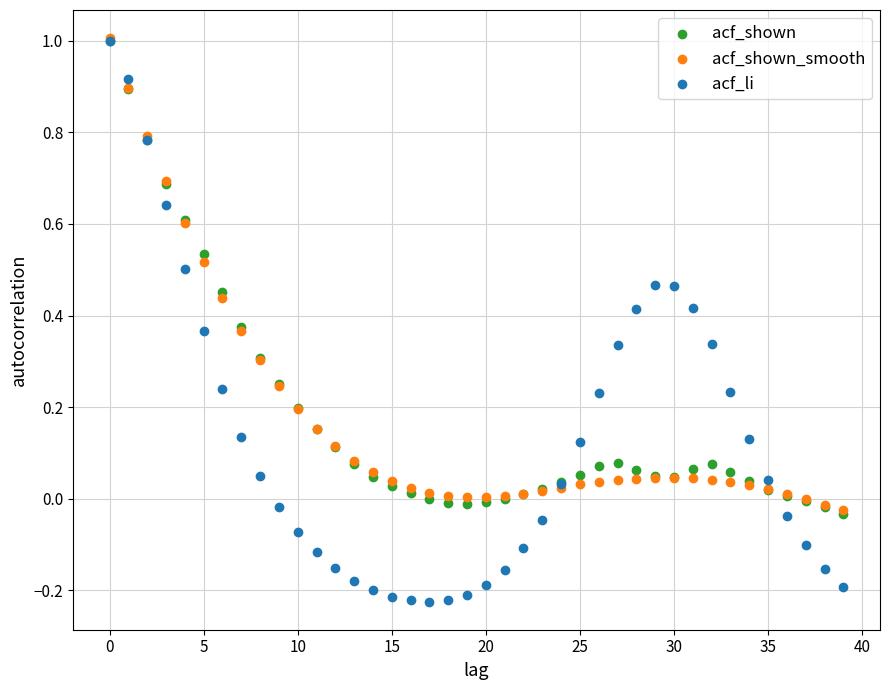

Which series has the largest Y range (max minus min)?

acf_li